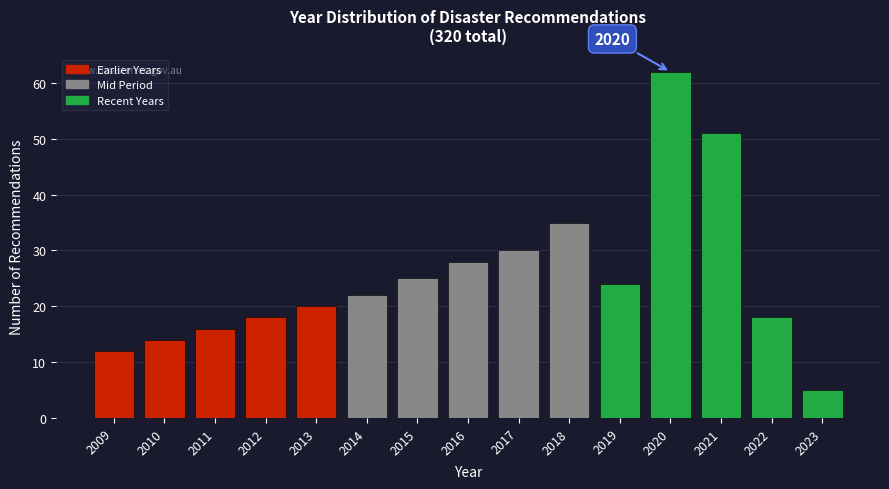

Over which range of the x-axis is the bar tallest?

2019.5 to 2020.5